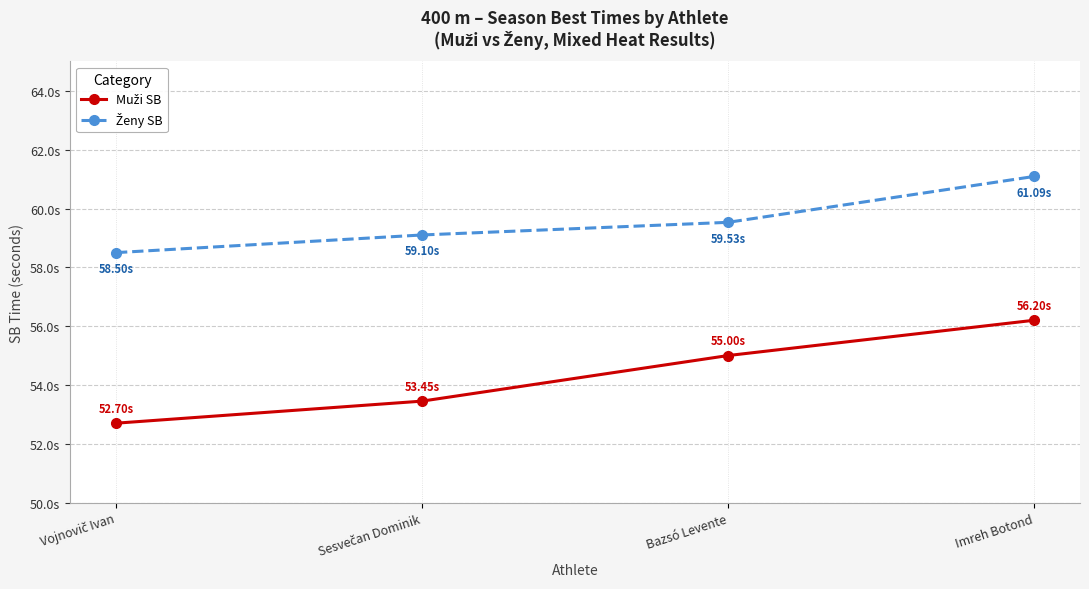

Is the value of Ženy SB at Vojnovič Ivan greater than the value of Muži SB at Sesvečan Dominik?

Yes